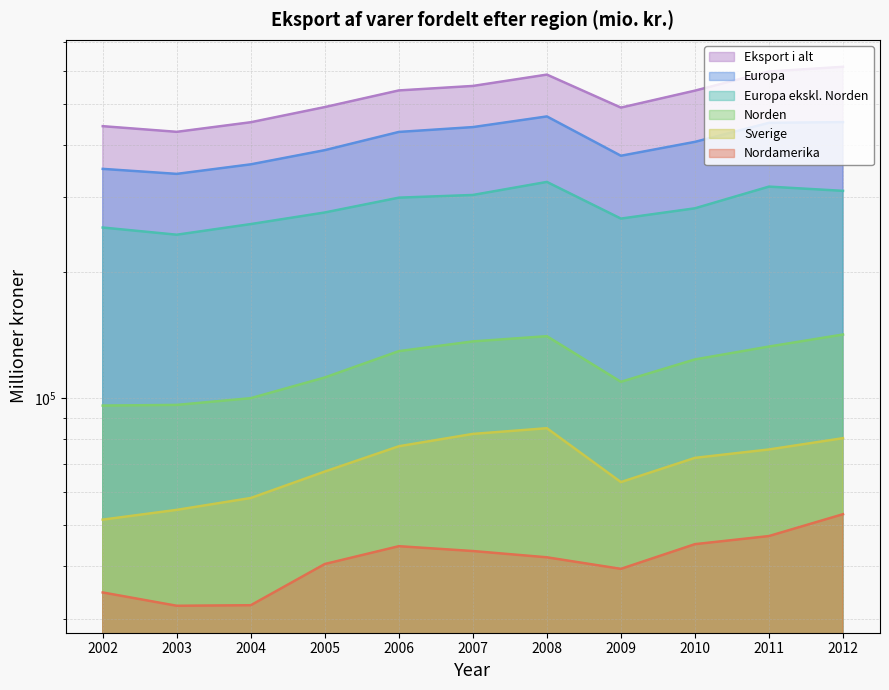

At which category is the sum across all series the highest?

2012